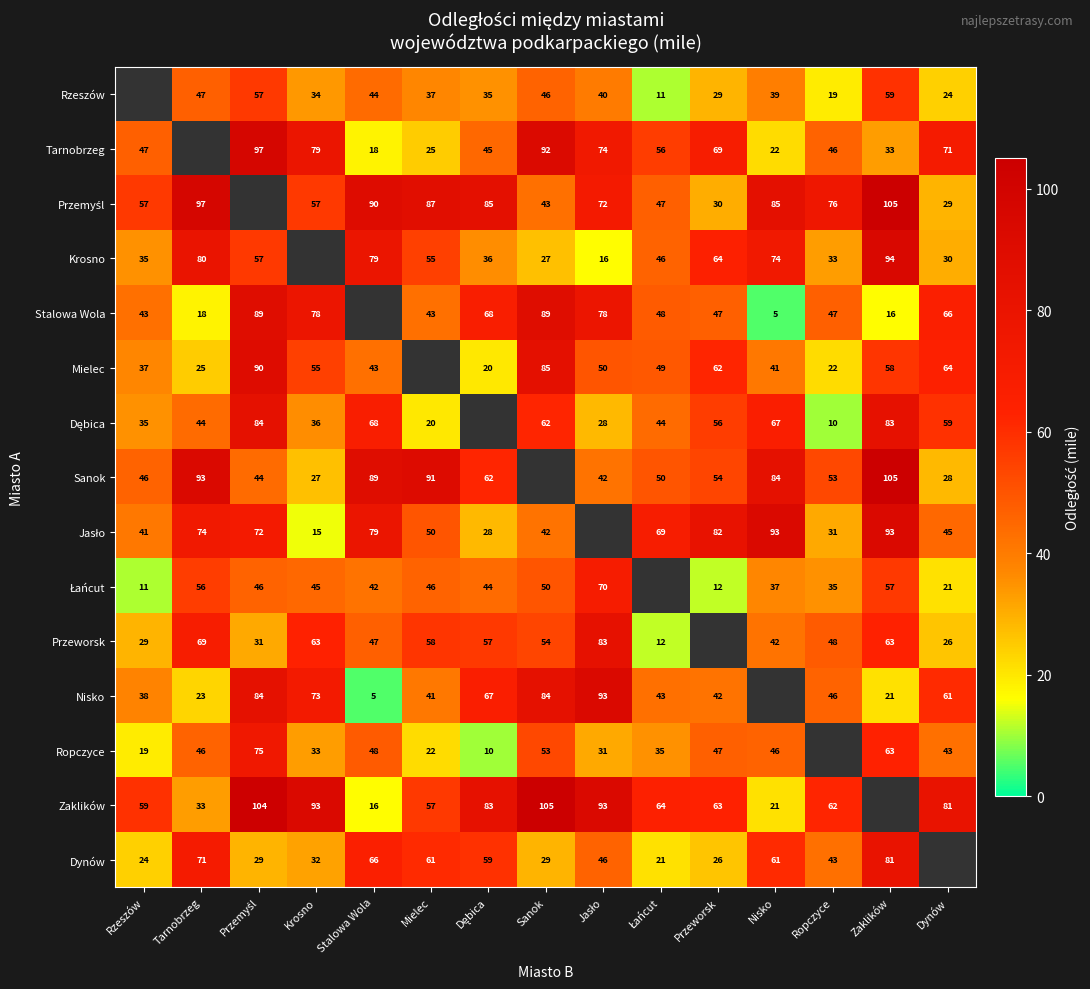

Is it true that Przeworsk equals 54 at Sanok?

True